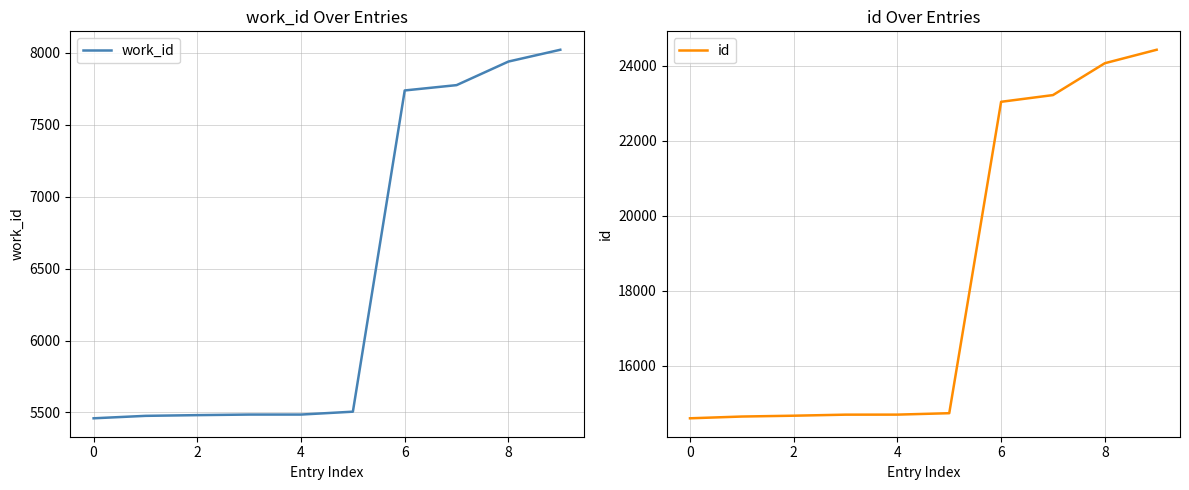

Rank the series by their average value, from lowest to highest.

work_id, id